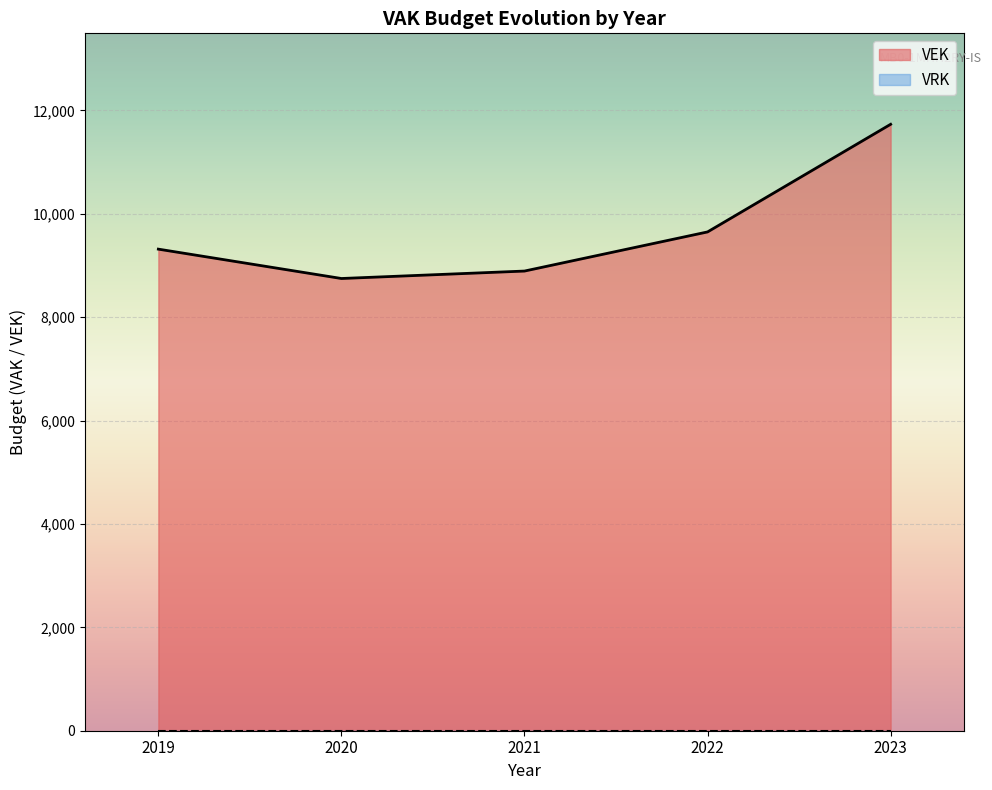

Which series has the largest range (max minus min)?

VEK